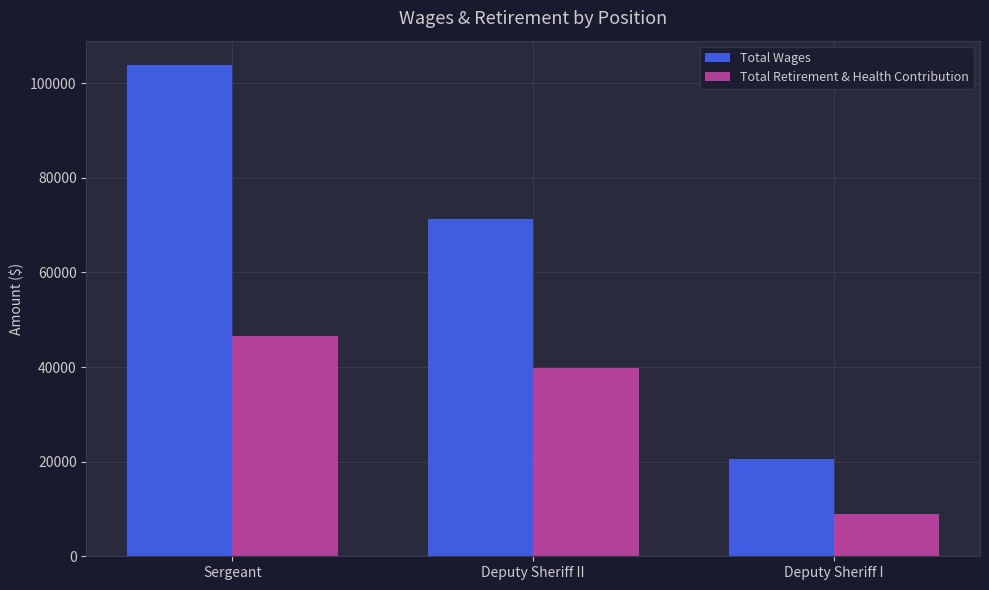

Read the Total Wages value at Deputy Sheriff II.

71385